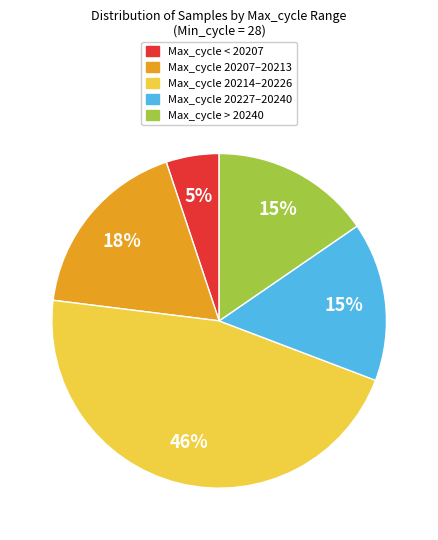

To the nearest percent, what is the average slice percentage?

20%